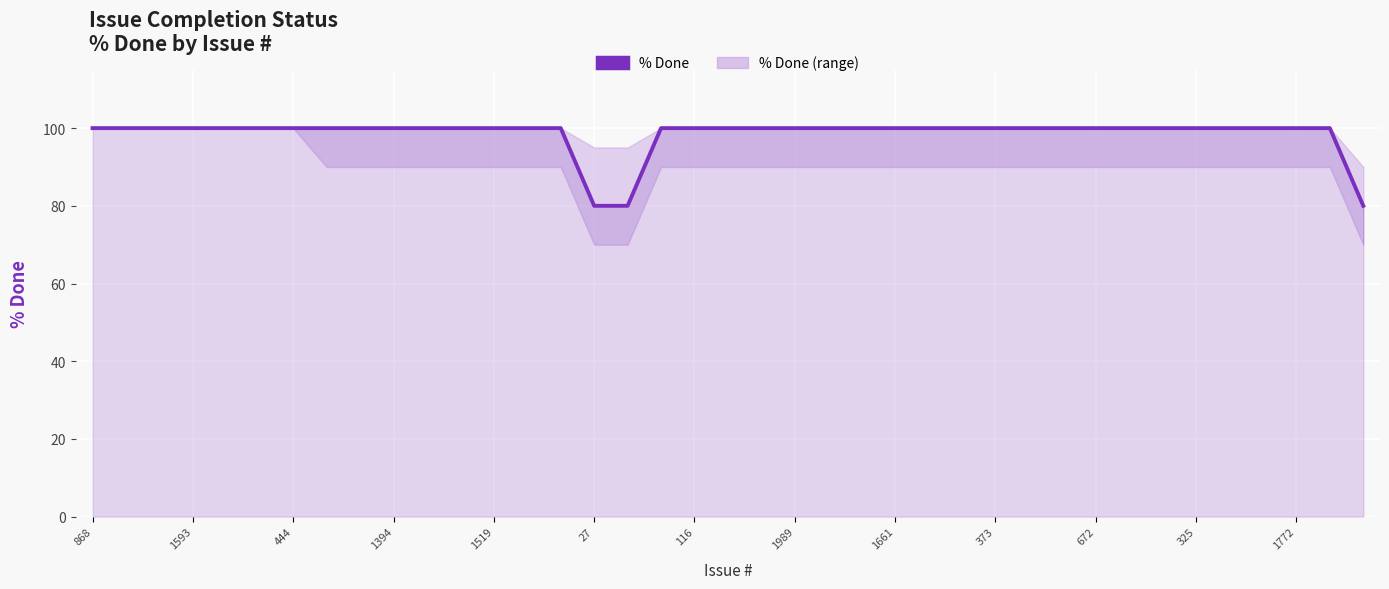

True or false: the data shows 142 at 29.

False